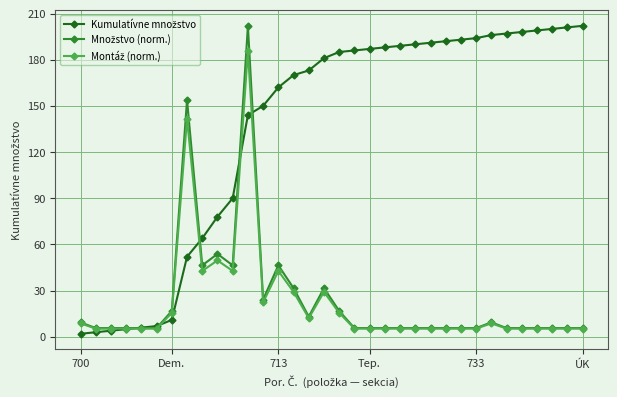

What is the smallest value displayed?

2.0